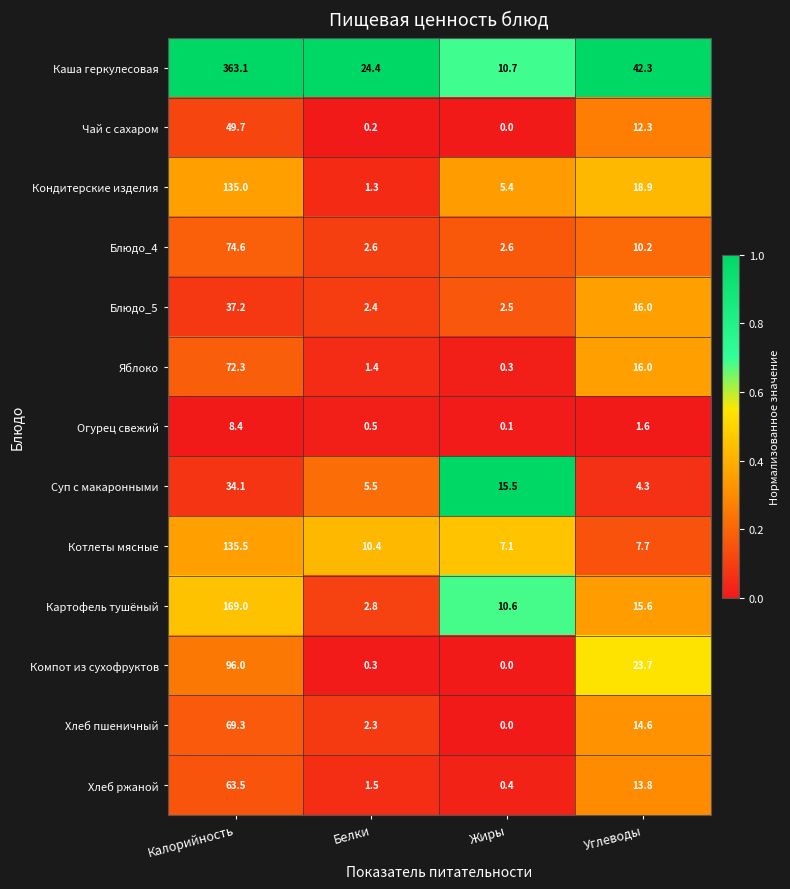

What is the sum of the Яблоко values at Жиры and Калорийность?

72.6